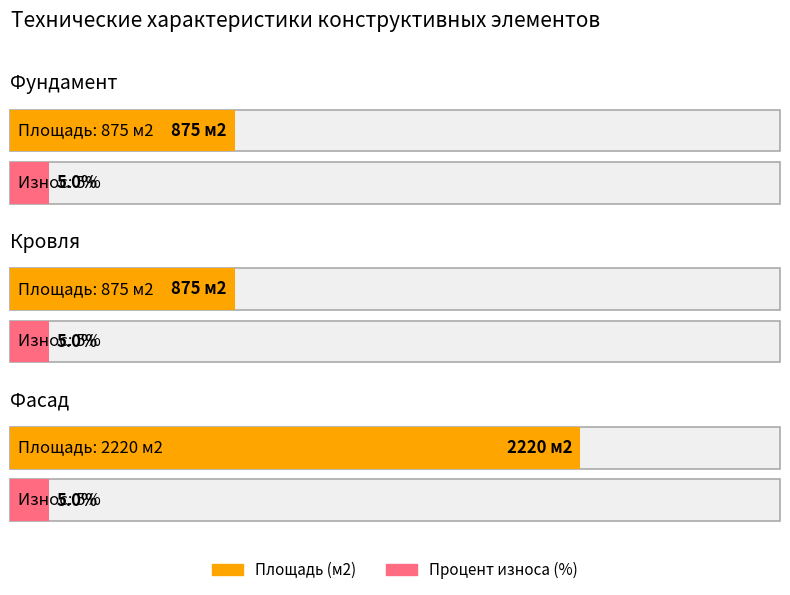

List the labels in order of Площадь (м2) value, smallest first.

Фундамент, Кровля, Фасад